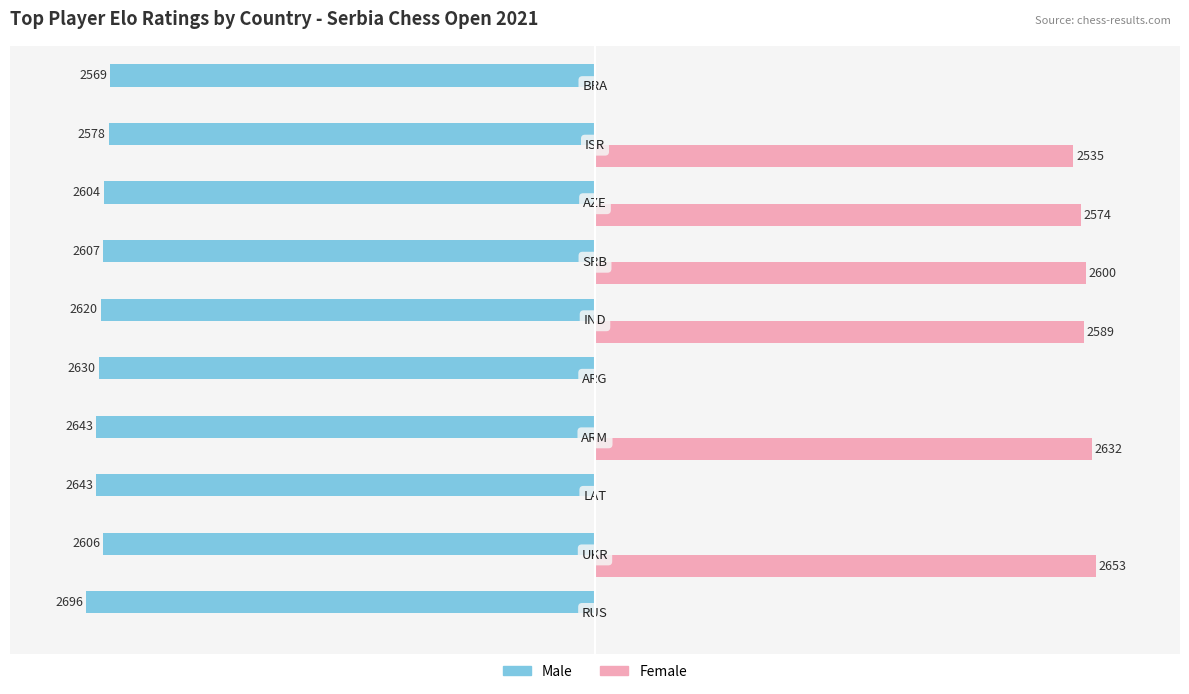

Is the value of Male at 7 greater than the value of Female at 8?

No